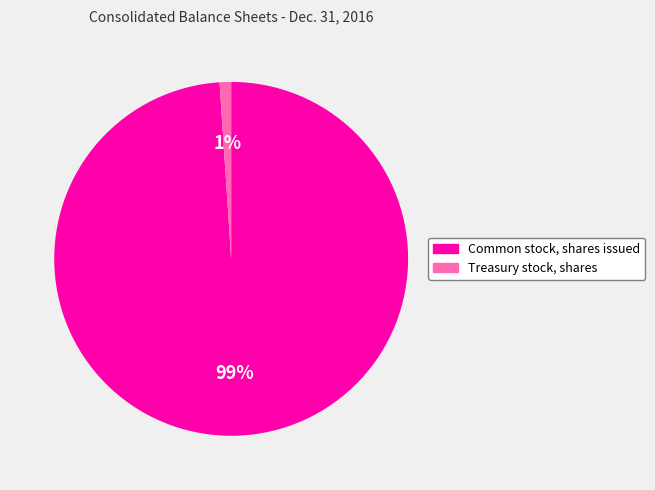

Is Treasury stock, shares the majority of the pie?

No